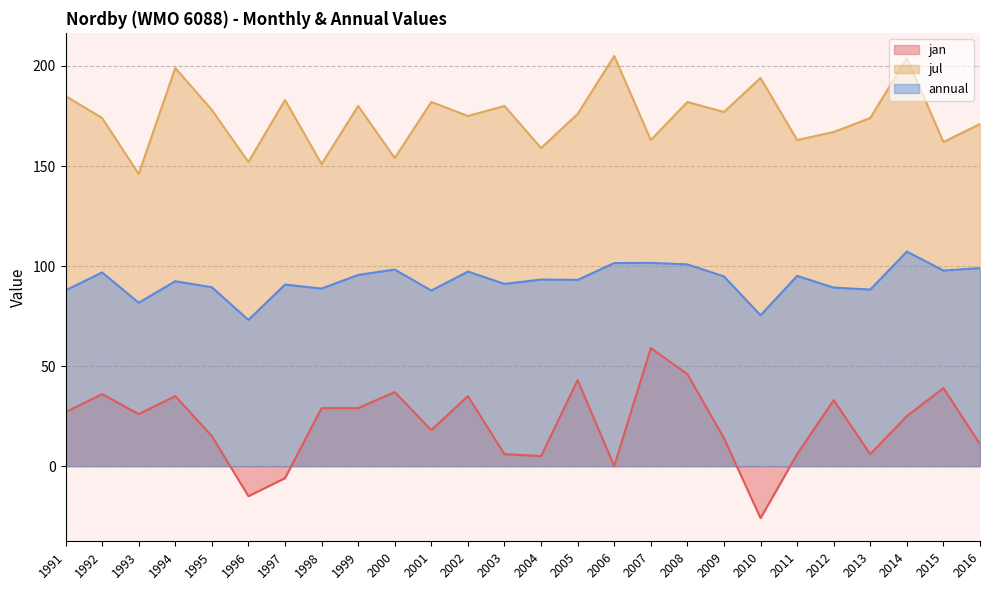

What is the difference between the maximum and minimum values in the jul series?

59.0